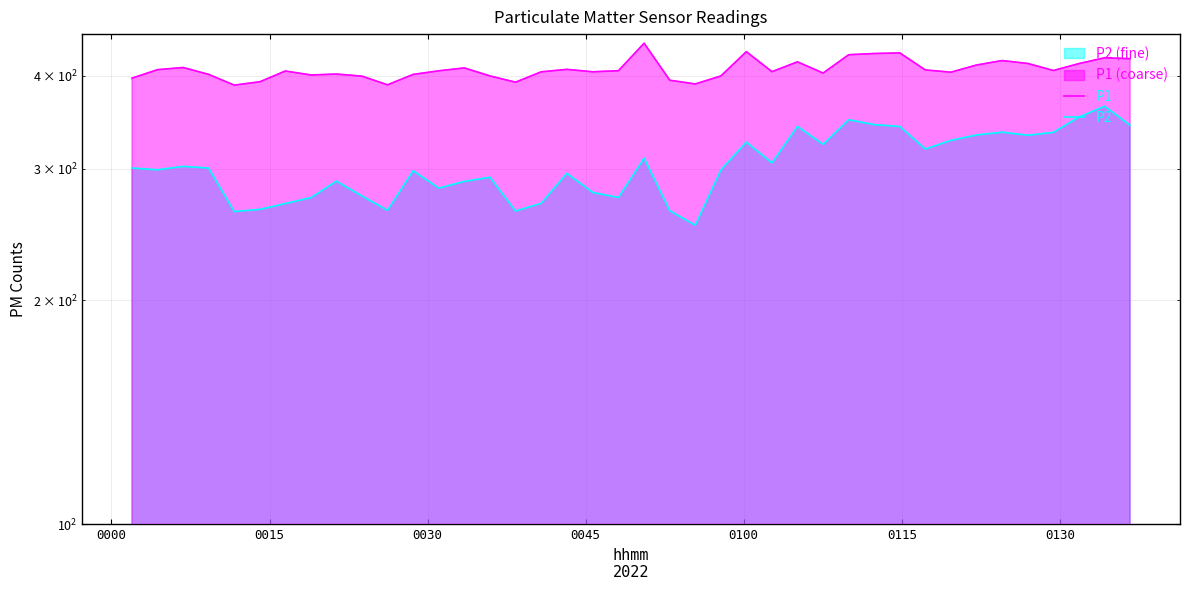

What is the sum of all P2 values?

12150.9